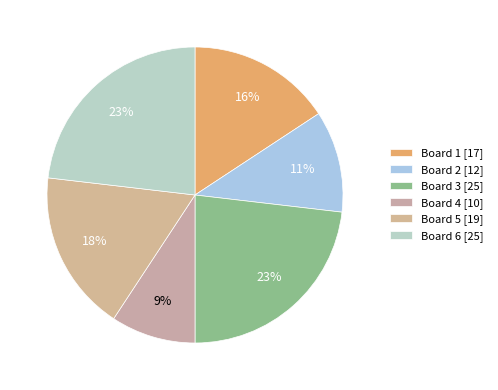

Count the number of slices in the pie.

6